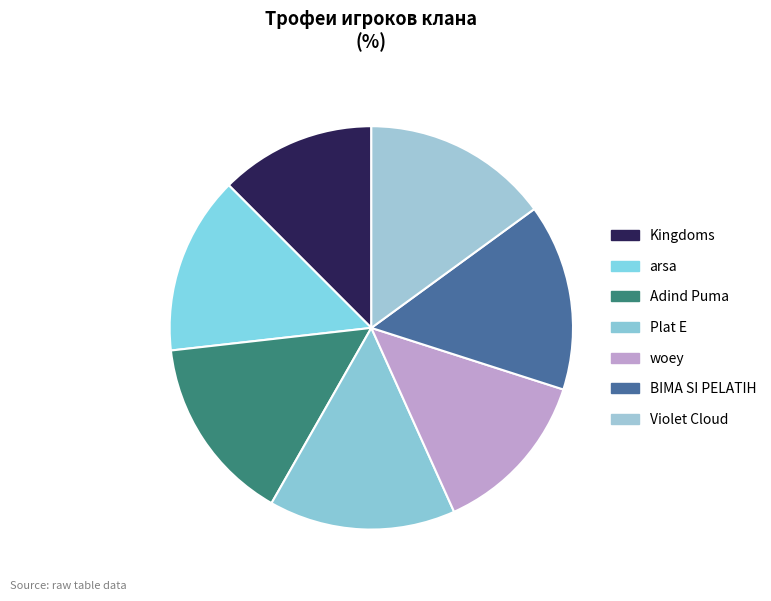

Which has a higher value, Violet Cloud or woey?

Violet Cloud